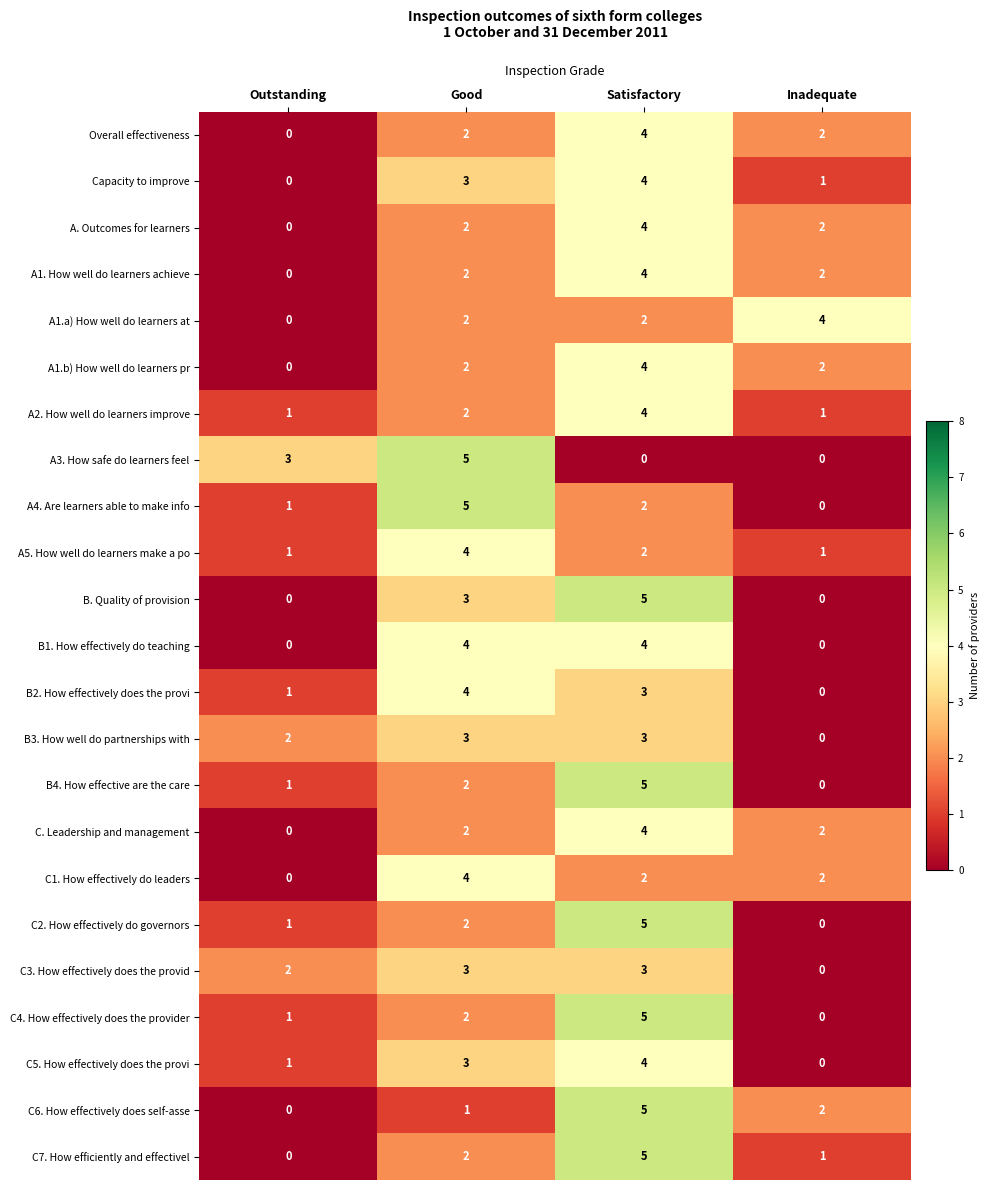

What is the difference between the highest and lowest values at Inadequate?

4